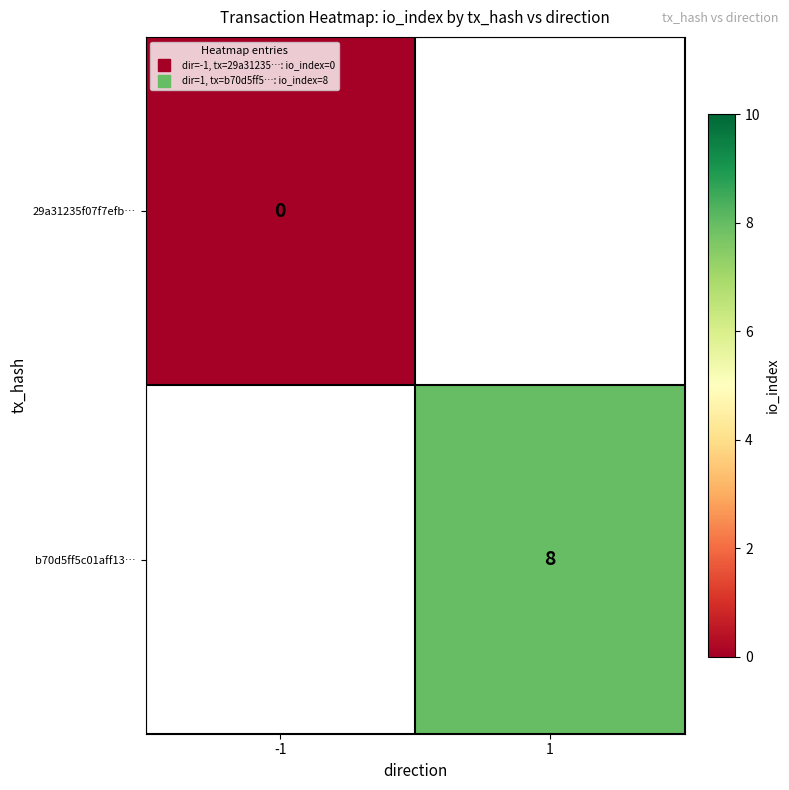

Is it true that 29a31235f07f7efb… equals 0.0 at -1?

True